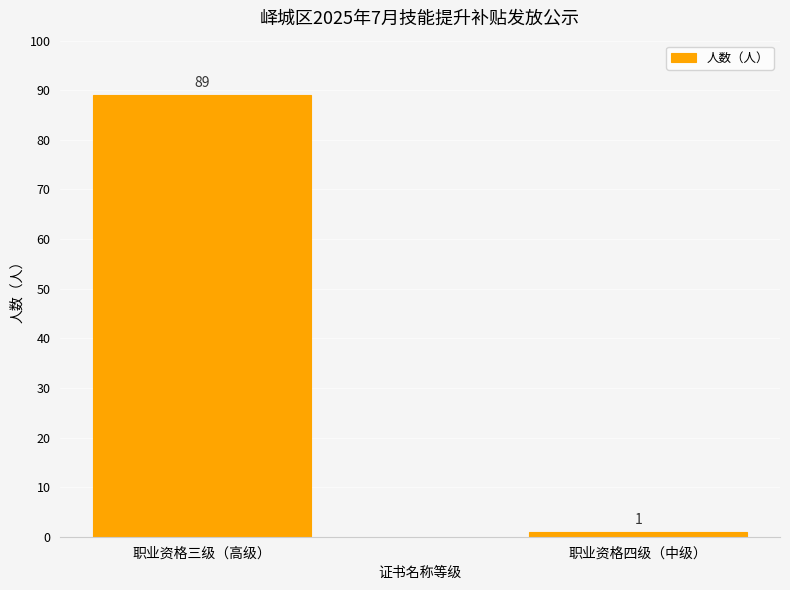

What is the approximate value at 职业资格四级（中级）?

1